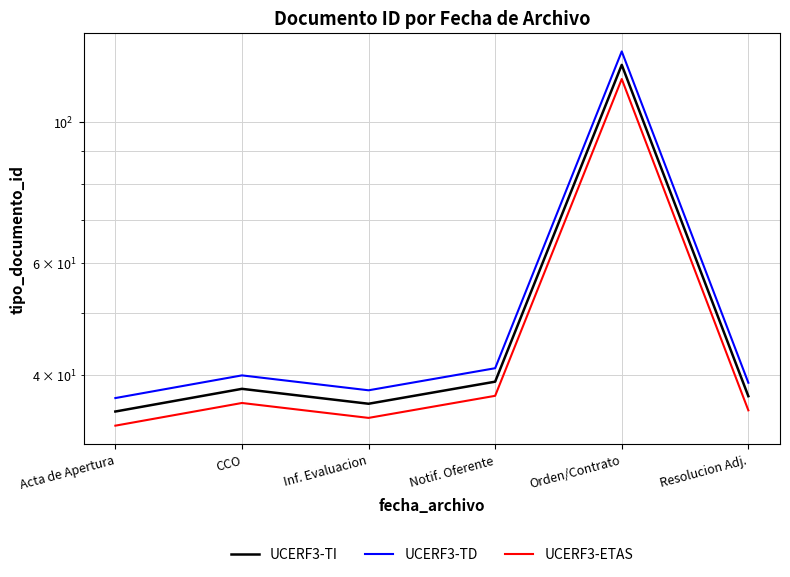

Which series has the widest spread of values?

UCERF3-TD